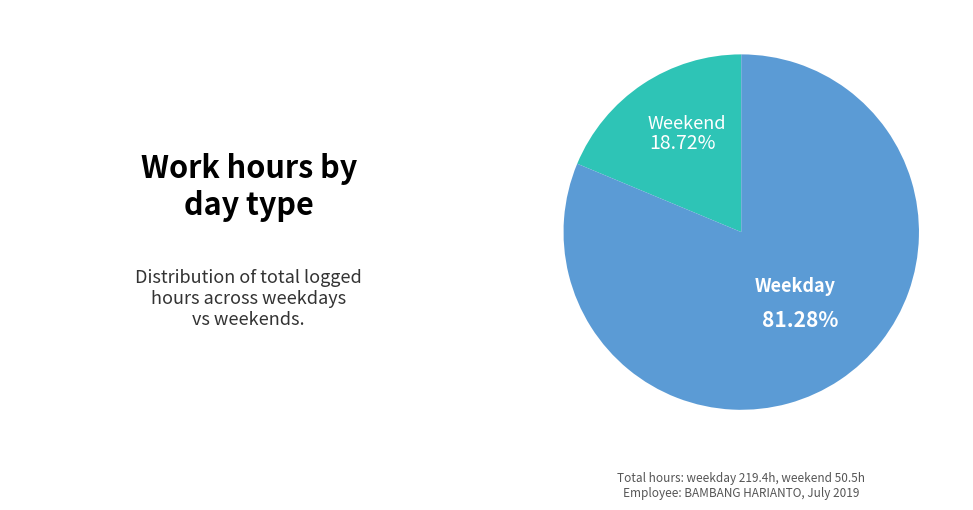

What is the largest slice in the pie chart?

Weekday